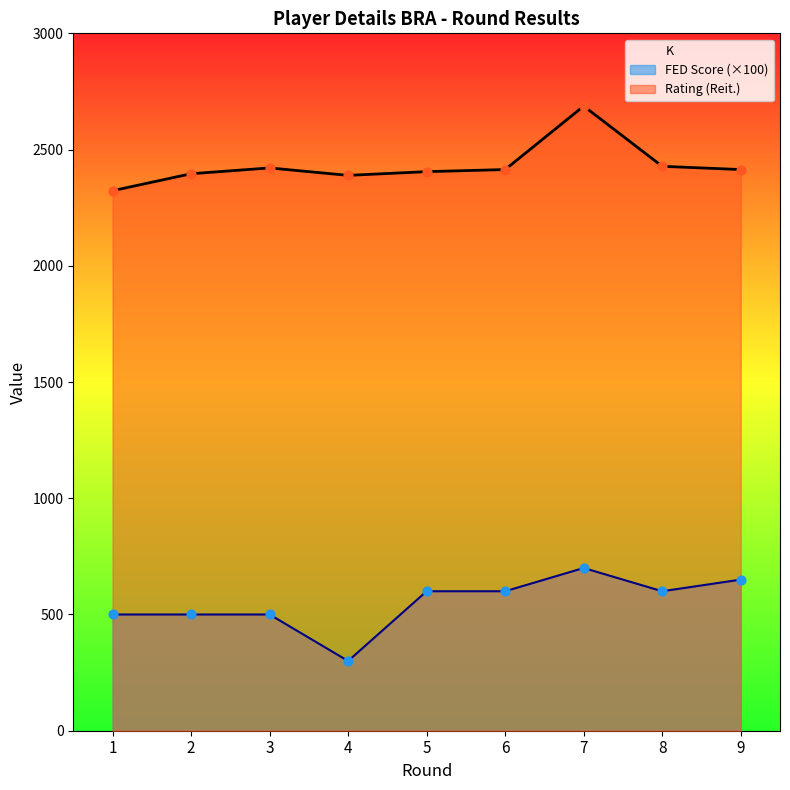

Is the value of Rating (Reit.) at 1 greater than the value of FED Score (Ochki) at 9?

Yes